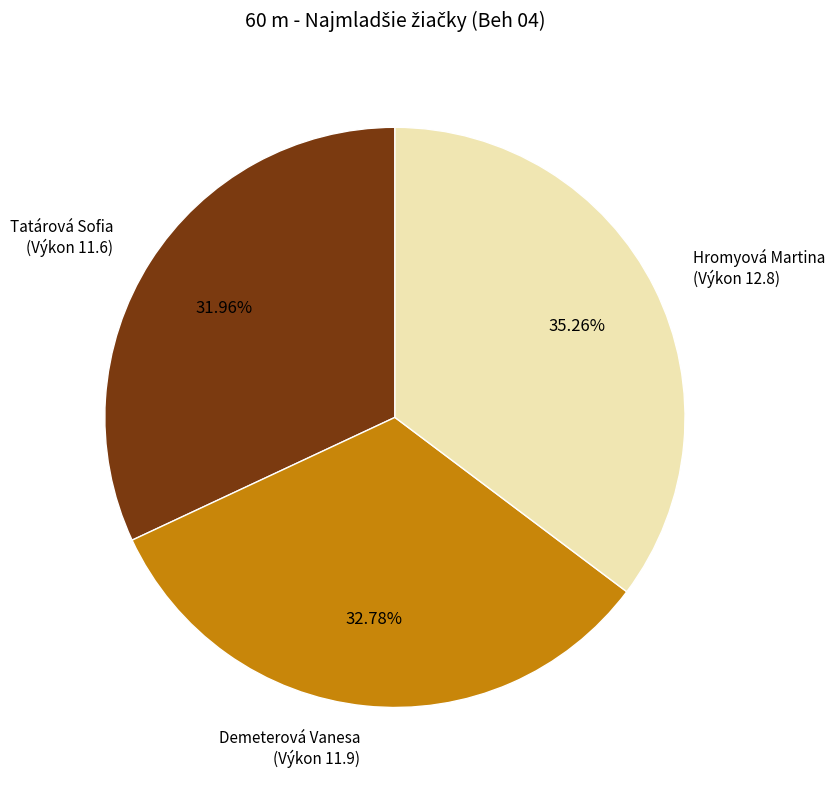

Which has a higher value, Demeterová Vanesa (Výkon 11.9) or Tatárová Sofia (Výkon 11.6)?

Demeterová Vanesa (Výkon 11.9)